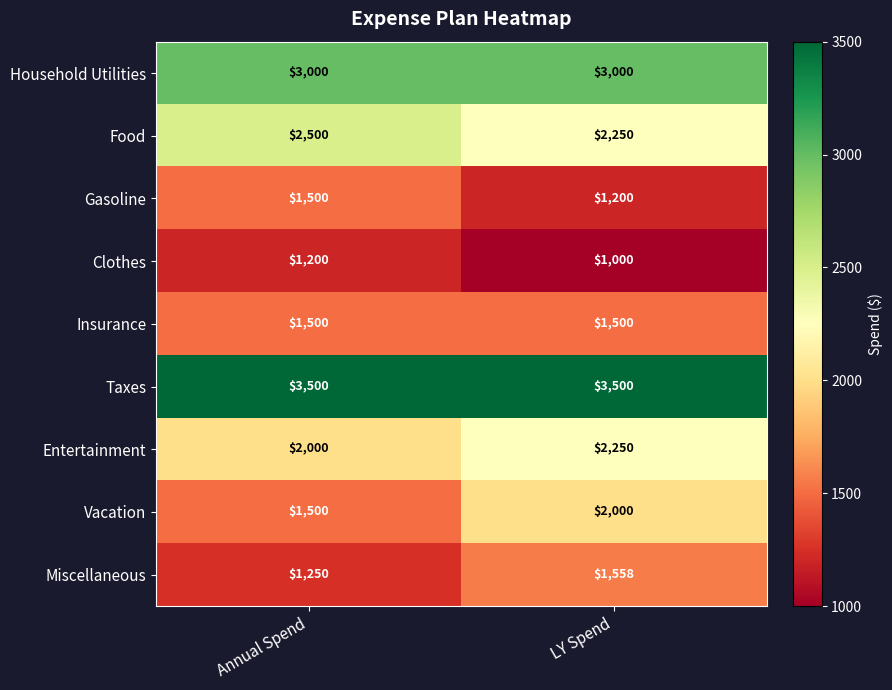

The Clothes series shows 1000 at LY Spend. True or false?

True